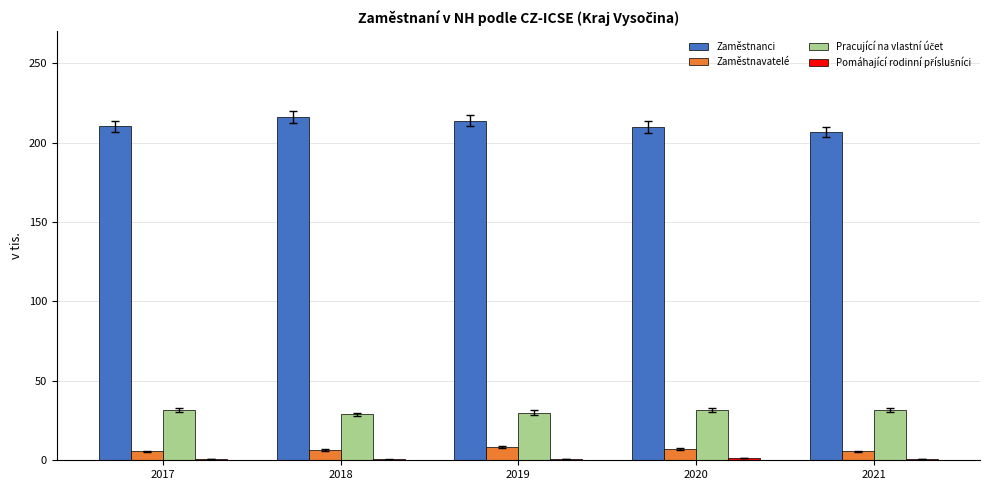

What is the total value across all series at 2020?

250.1